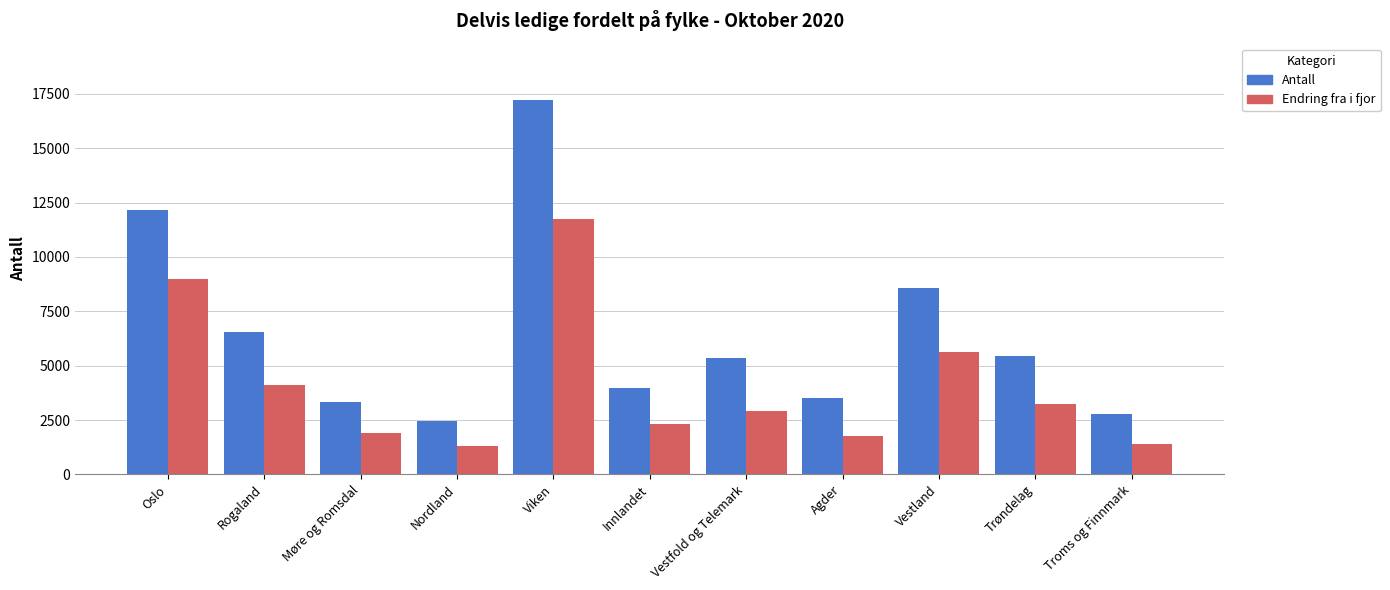

What is the difference between the maximum and minimum values in the Endring fra i fjor series?

10406